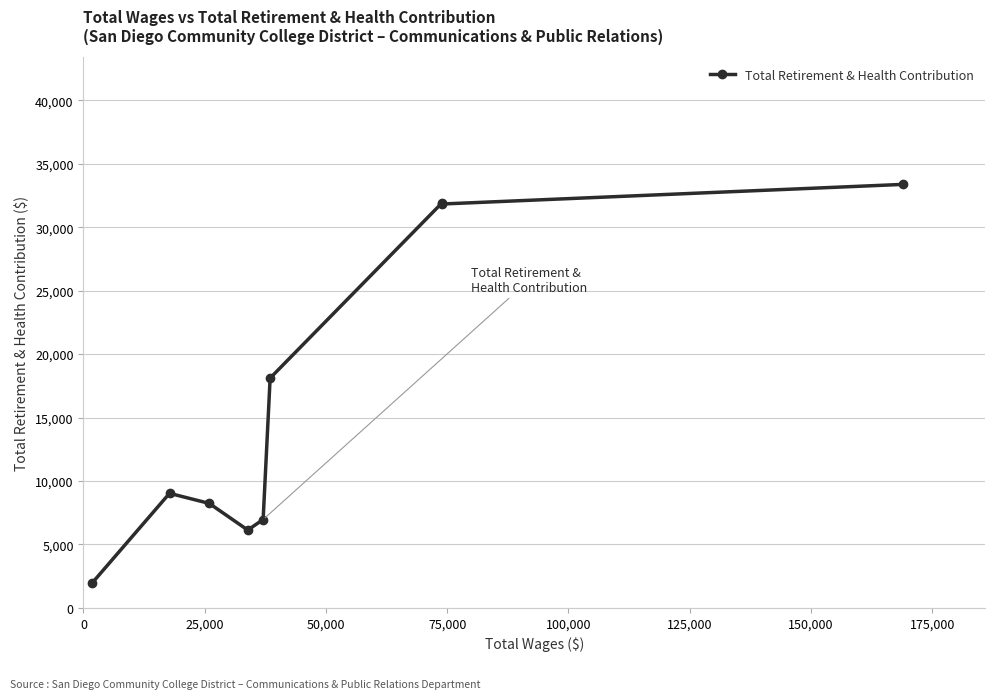

What is the difference between the second highest and minimum values?

29927